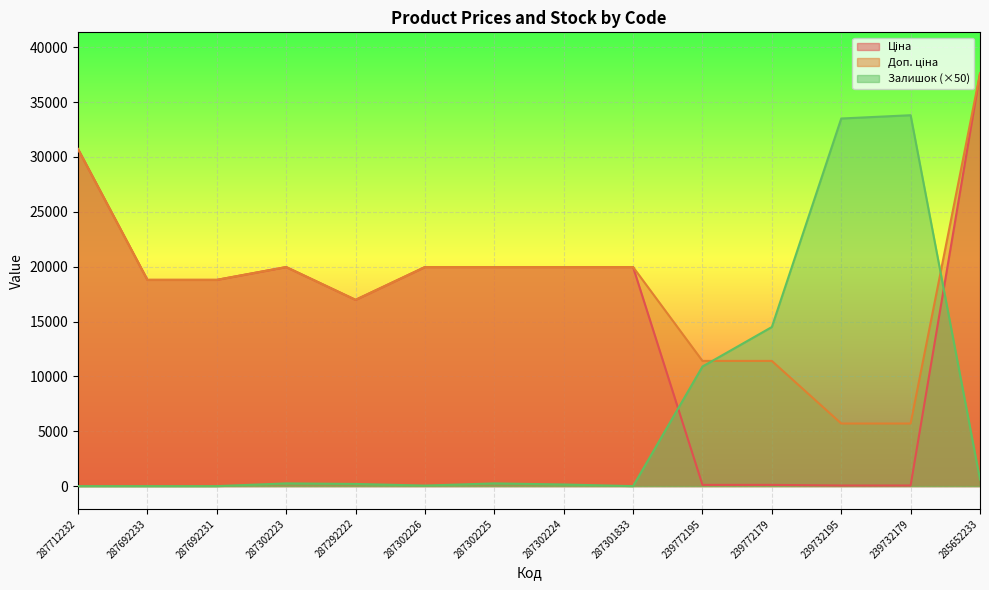

The value of Залишок at 239772195 is 14711.8. True or false?

False